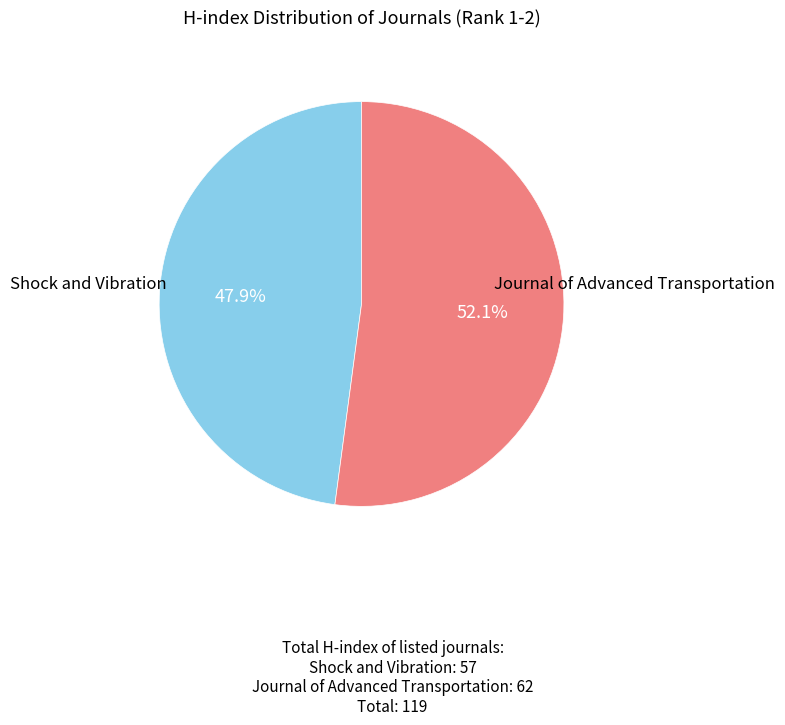

Is there any slice that represents more than half of the pie?

Yes